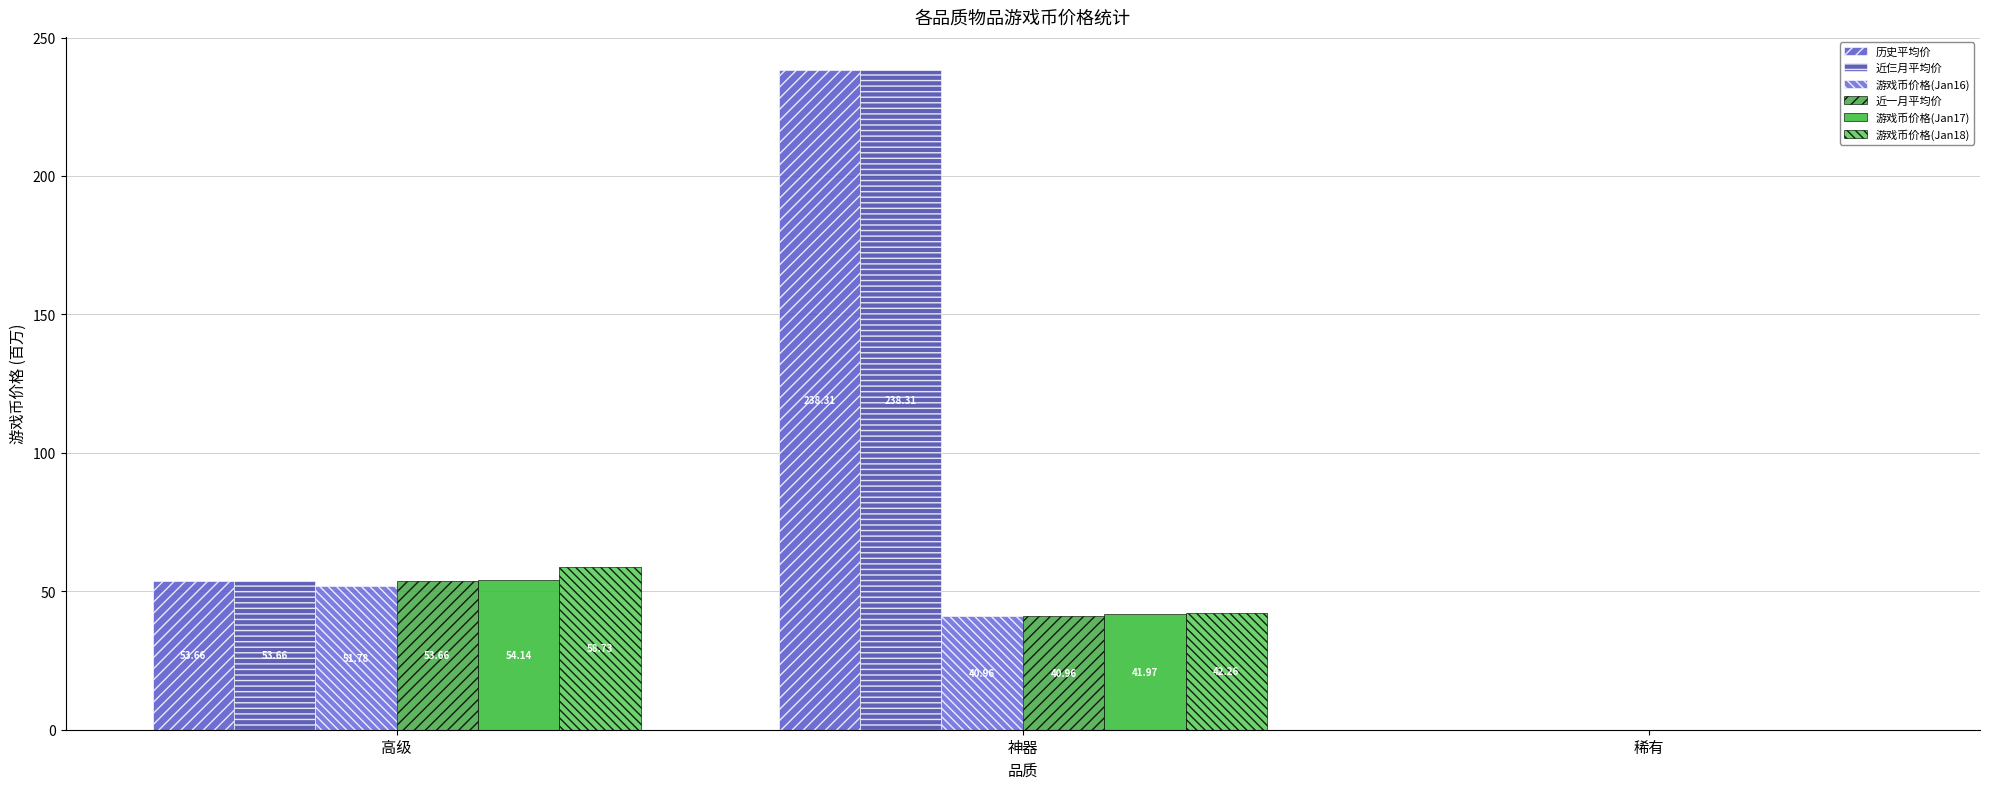

What is the minimum value for 近一月平均价?

0.1